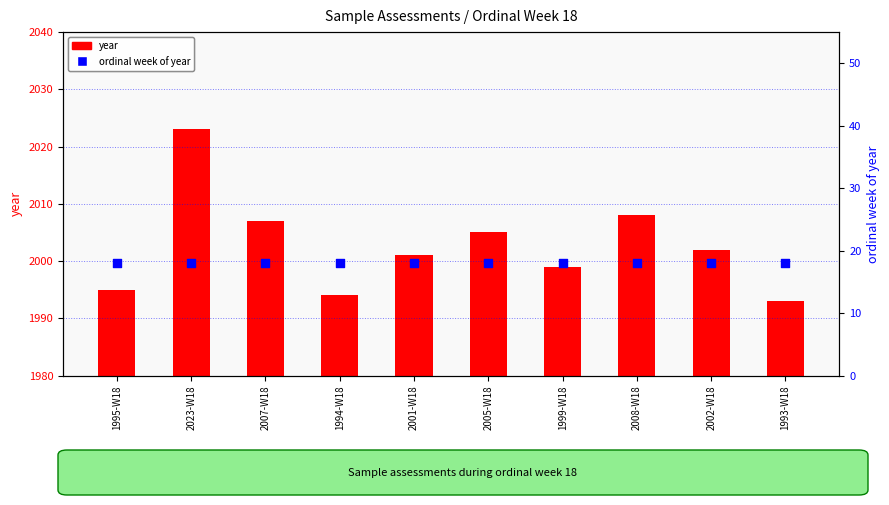

Is the value of year at 2005-W18 greater than the value of ordinal week of year at 1999-W18?

Yes